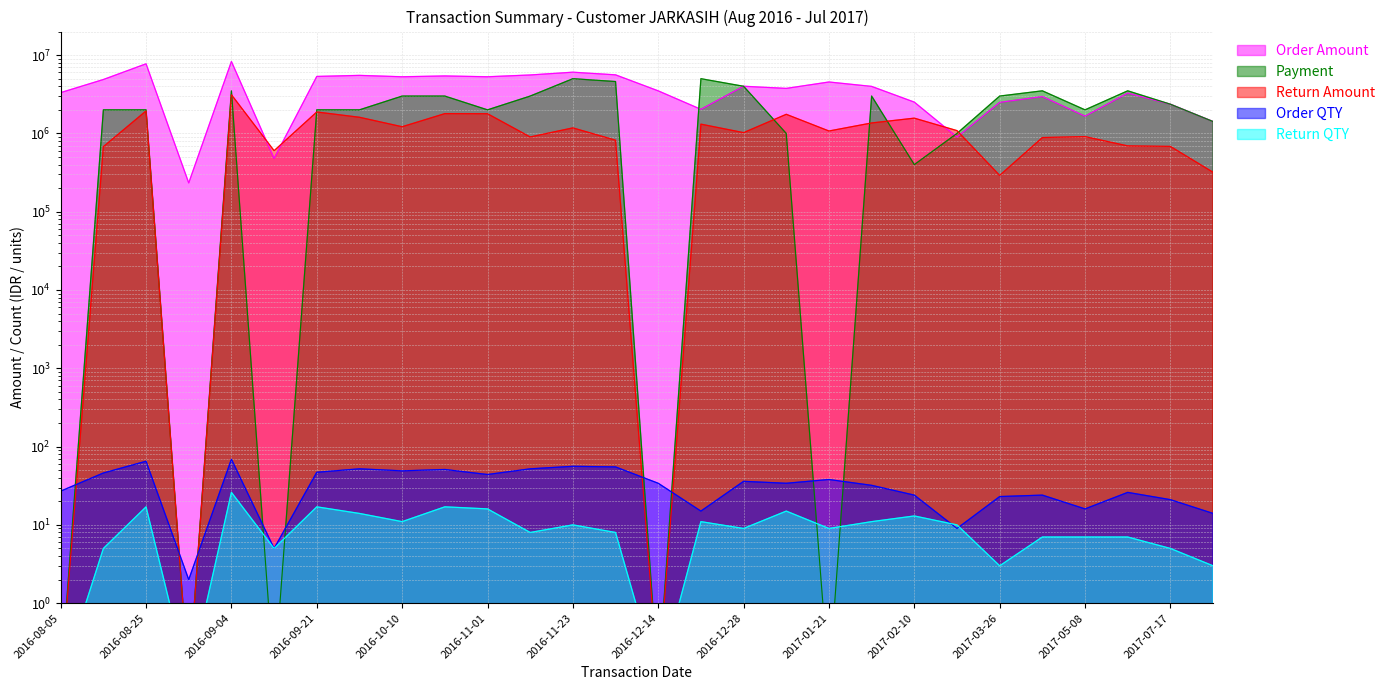

After their last crossing, which series has the higher values: Return Amount or Payment?

Payment